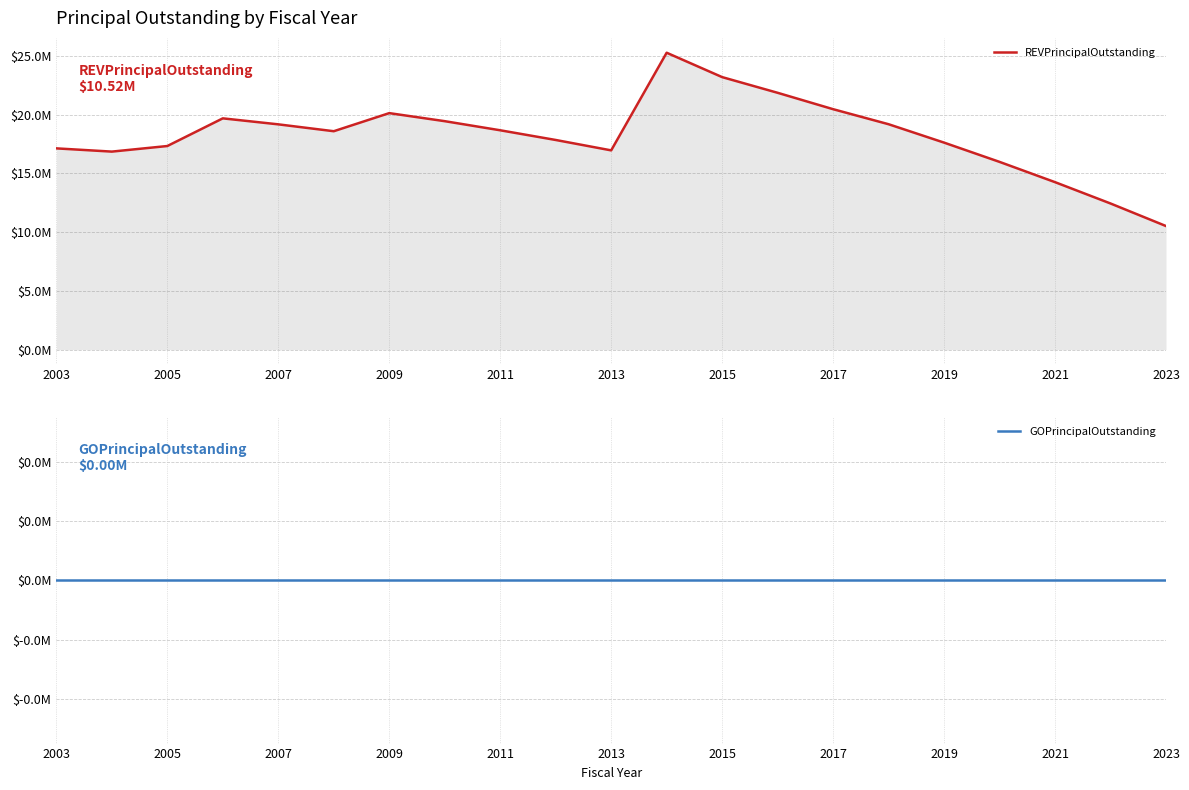

Which series has the widest spread of values?

REVPrincipalOutstanding